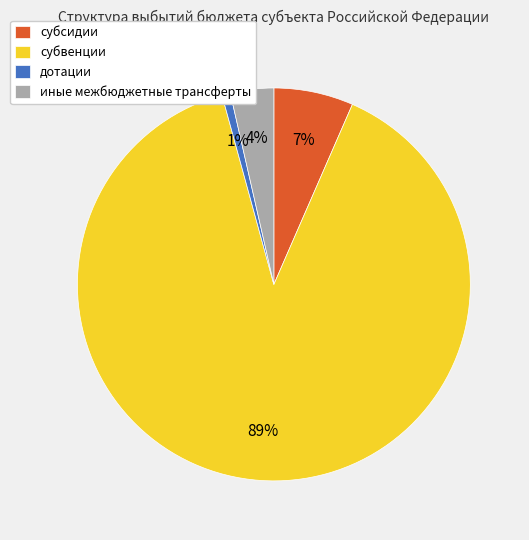

Is the sum of иные межбюджетные трансферты and дотации greater than half?

No